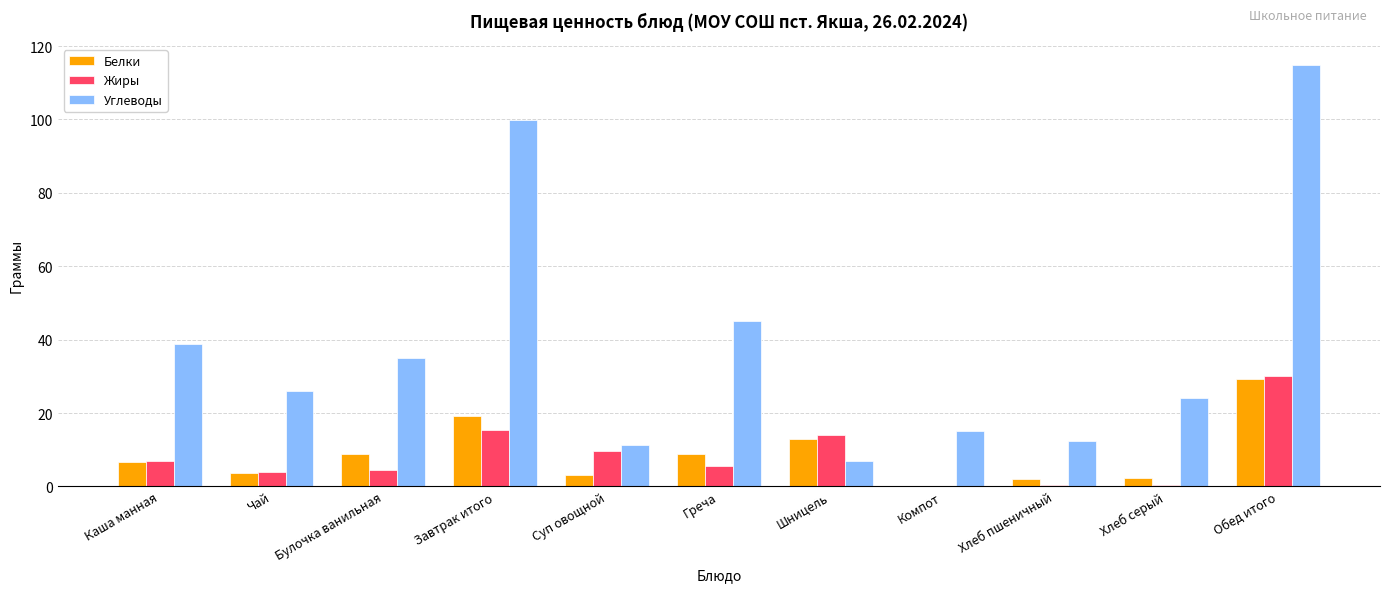

What value does the Жиры series have at Булочка ванильная?

4.5